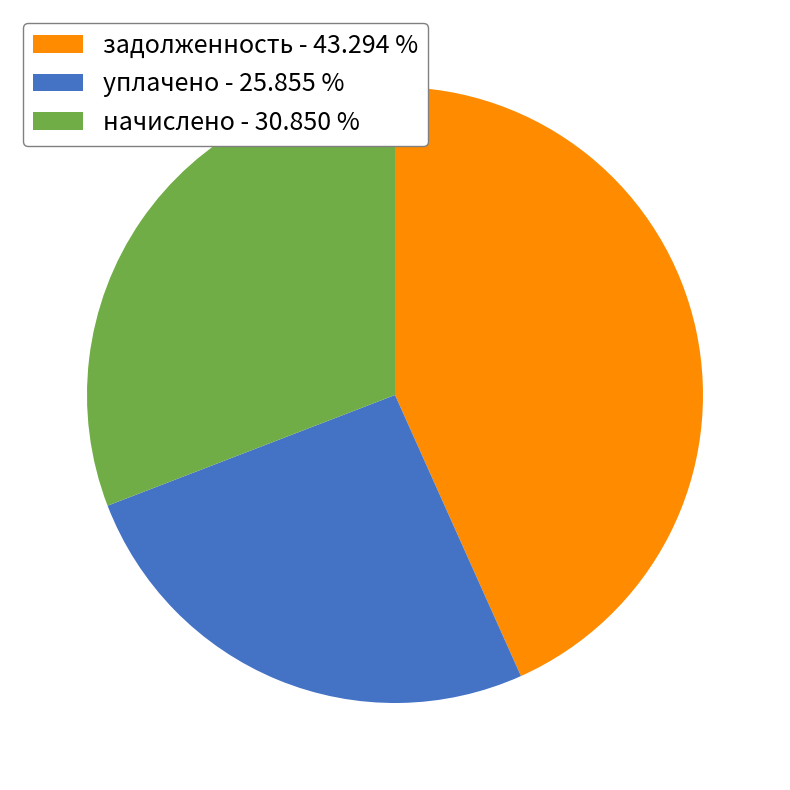

Does any single category account for the majority?

No